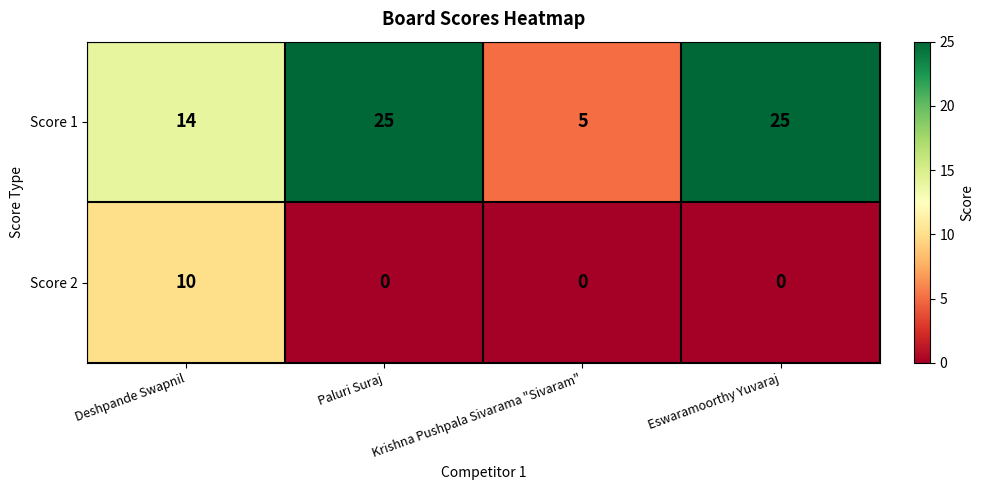

At Eswaramoorthy Yuvaraj, list the series in order from largest to smallest.

Score 1, Score 2